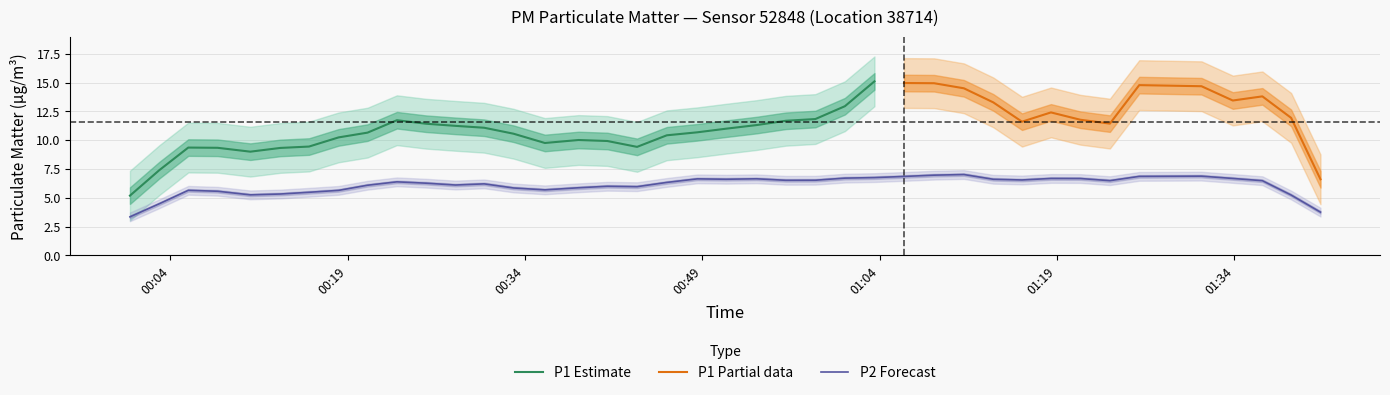

True or false: P1 and P2 cross at least once.

False